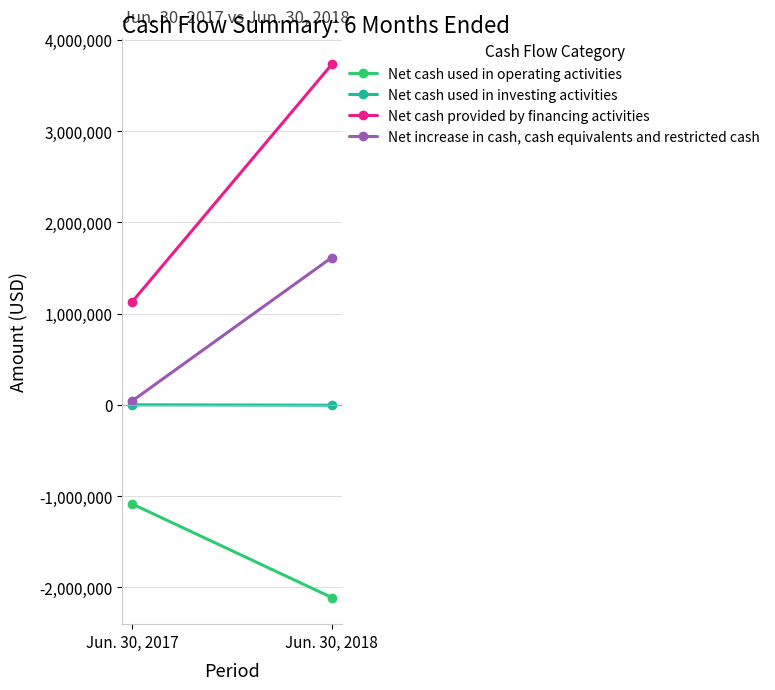

Which category has the lowest value across all series?

Jun. 30, 2018